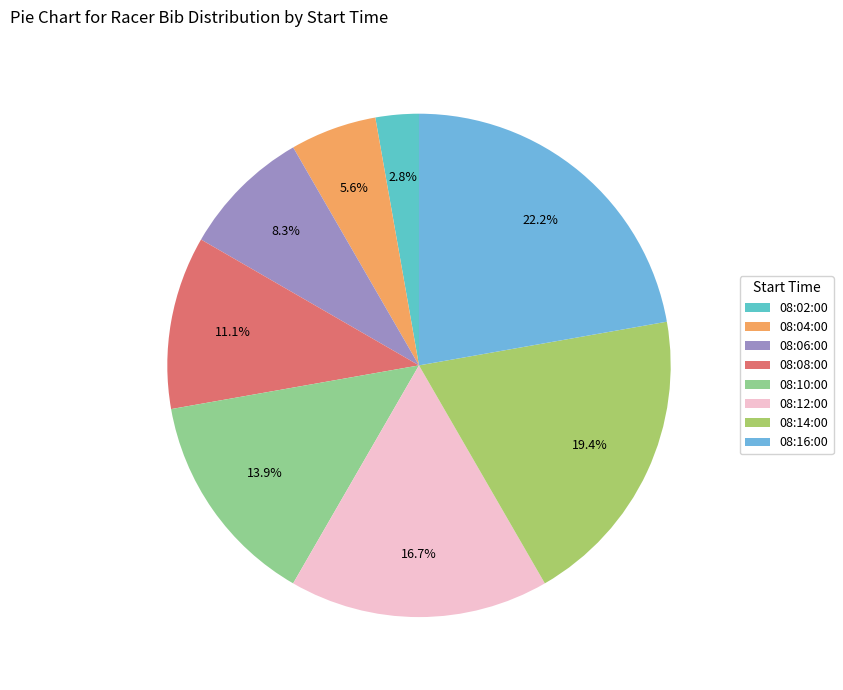

To the nearest percent, what is the difference between the largest and smallest slice percentages?

19%